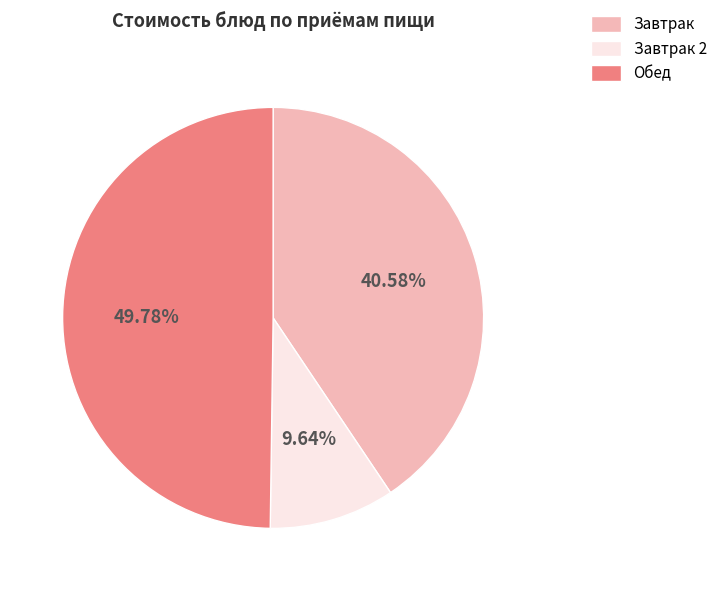

Between Завтрак and Обед, which is larger?

Обед